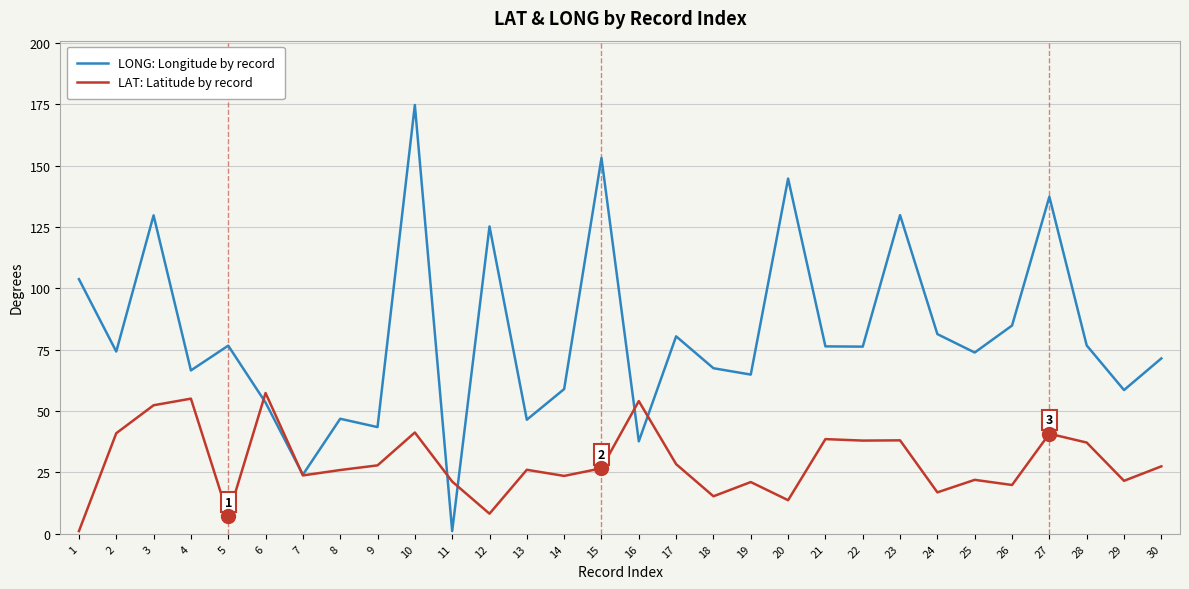

The value of LONG: Longitude by record at 17 is 80.5. True or false?

True